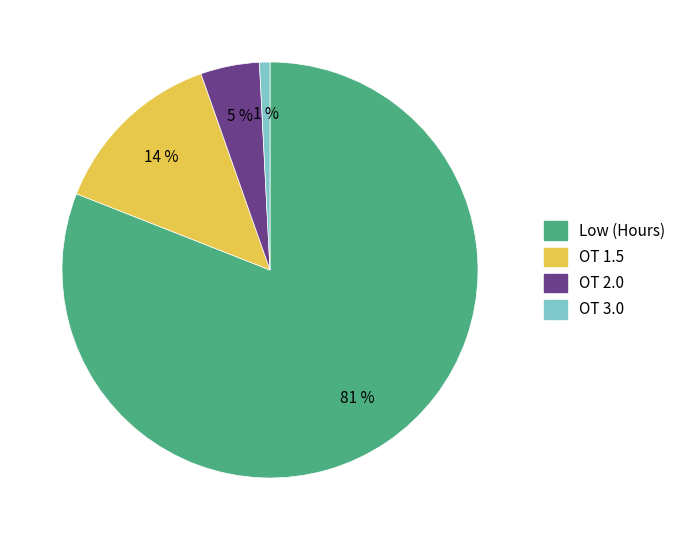

Does any single category account for the majority?

Yes